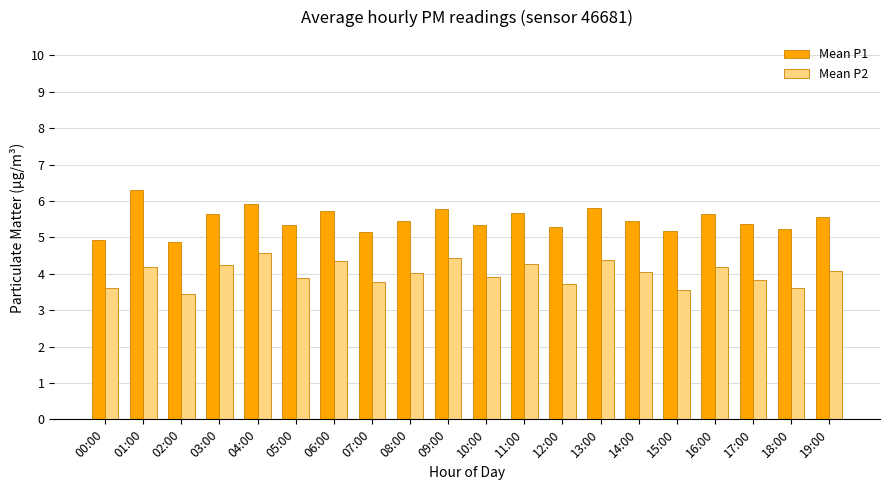

What are all the series names shown in the legend?

Mean P1, Mean P2